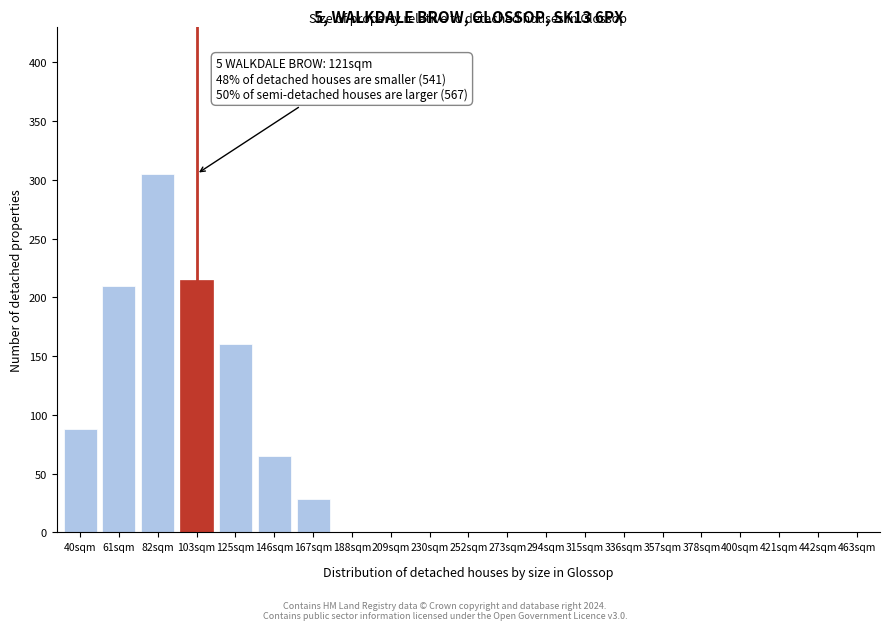

Reading left to right, list all the values displayed in this chart.

40sqm=88	61sqm=210	82sqm=305	103sqm=215	125sqm=160	146sqm=65	167sqm=28	188sqm=0	209sqm=0	230sqm=0	252sqm=0	273sqm=0	294sqm=0	315sqm=0	336sqm=0	357sqm=0	378sqm=0	400sqm=0	421sqm=0	442sqm=0	463sqm=0